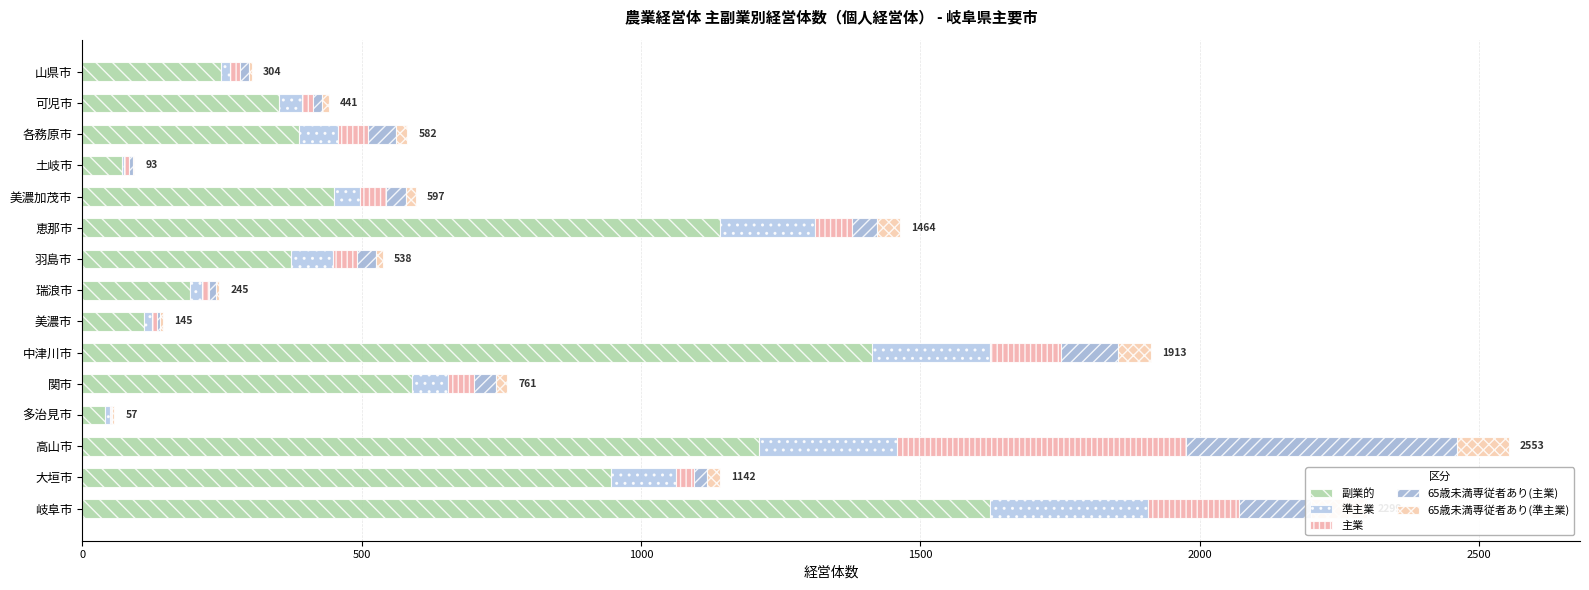

How many groups of bars are there?

15